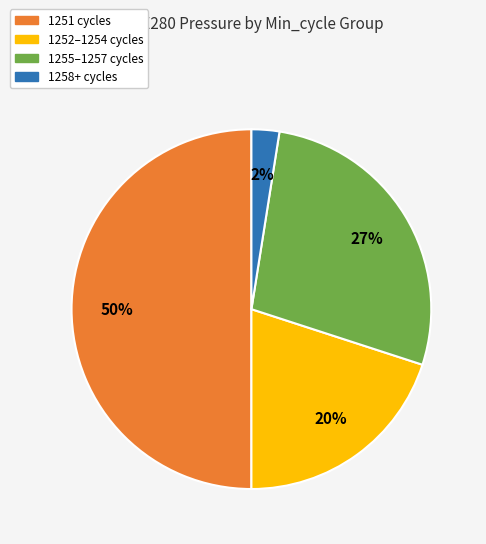

Which has a higher value, 1258+ cycles or 1255–1257 cycles?

1255–1257 cycles